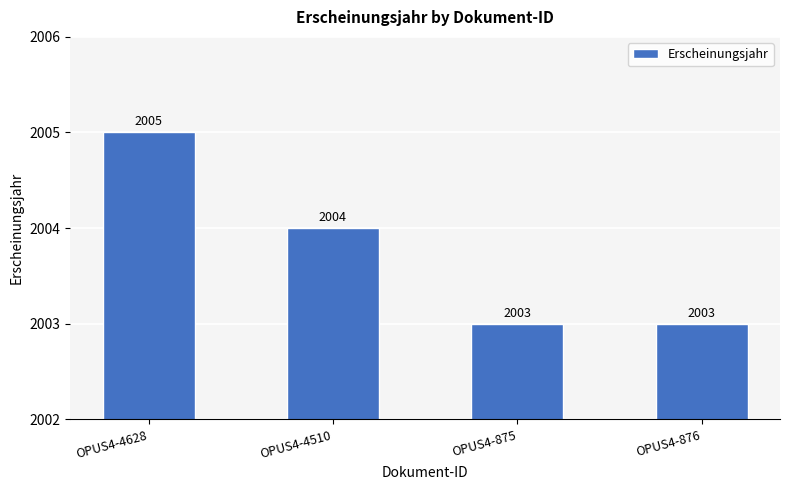

Reading left to right, list all the values displayed in this chart.

OPUS4-4628=2005	OPUS4-4510=2004	OPUS4-875=2003	OPUS4-876=2003